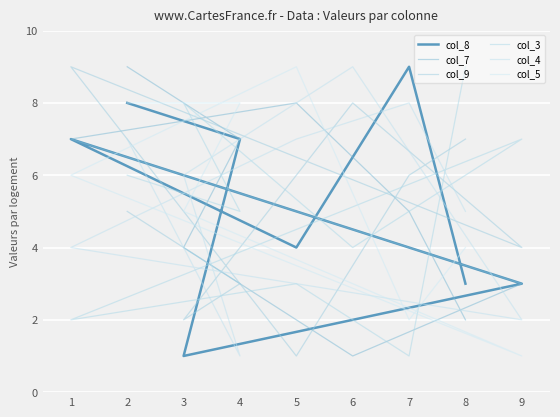

What is the highest value of the col_7 series?

9